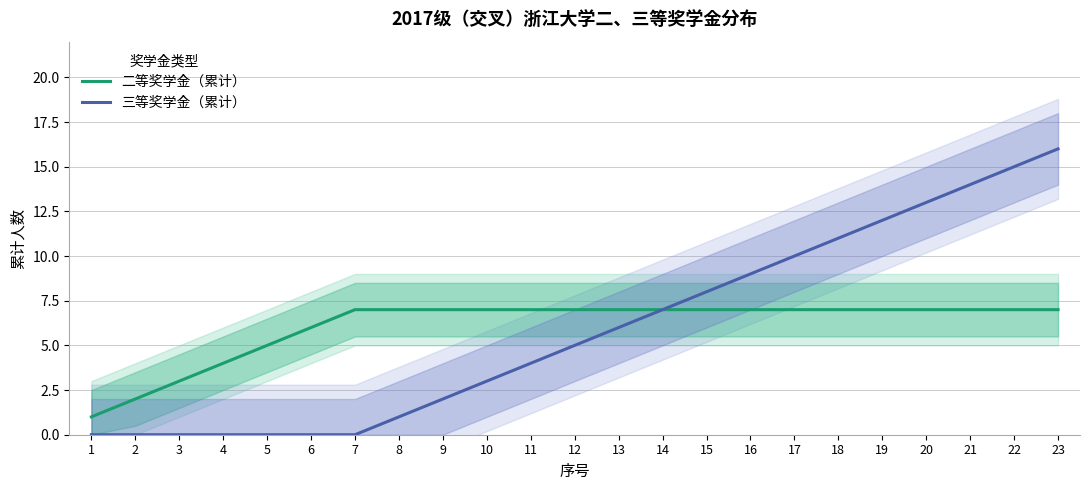

Reading right to left, extract all data points from this chart.

二等奖学金（累计）: 23=7	22=7	21=7	20=7	19=7	18=7	17=7	16=7	15=7	14=7	13=7	12=7	11=7	10=7	9=7	8=7	7=7	6=6	5=5	4=4	3=3	2=2	1=1
三等奖学金（累计）: 23=16	22=15	21=14	20=13	19=12	18=11	17=10	16=9	15=8	14=7	13=6	12=5	11=4	10=3	9=2	8=1	7=0	6=0	5=0	4=0	3=0	2=0	1=0